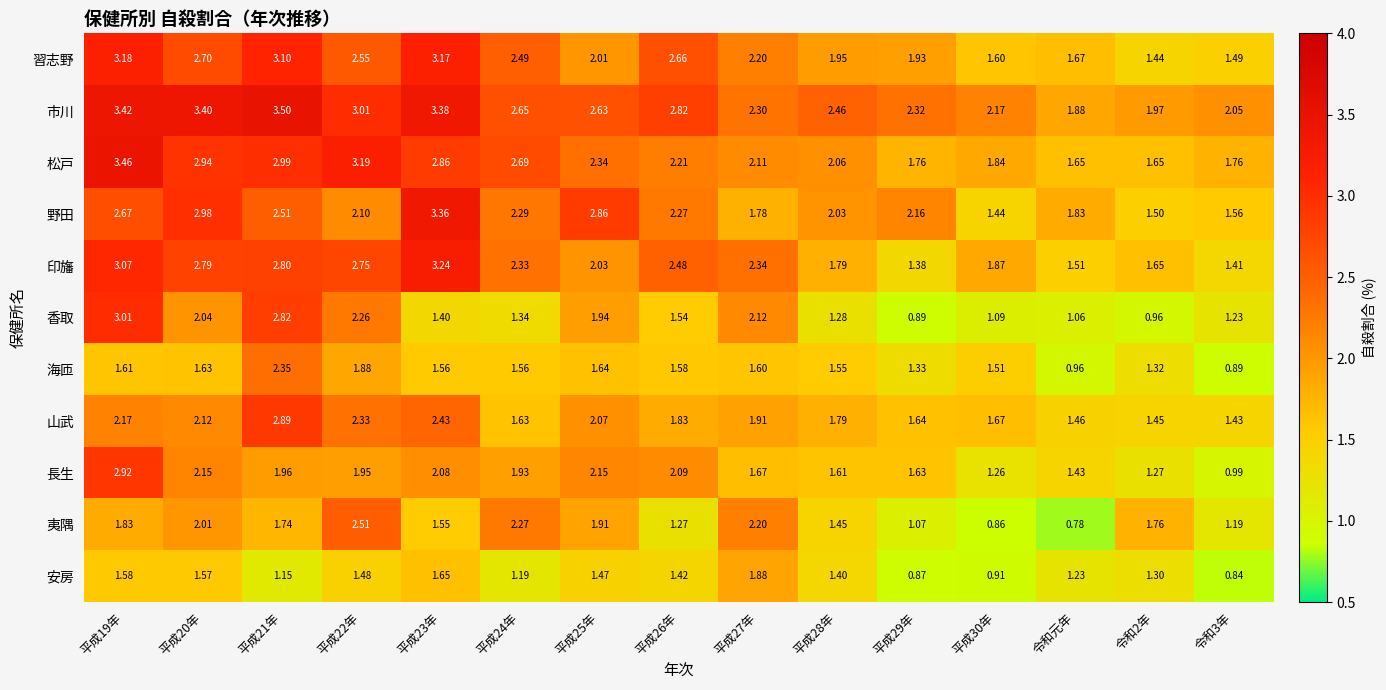

Rank the series by their maximum value, from lowest to highest.

安房, 海匝, 夷隅, 山武, 長生, 香取, 習志野, 印旛, 野田, 松戸, 市川